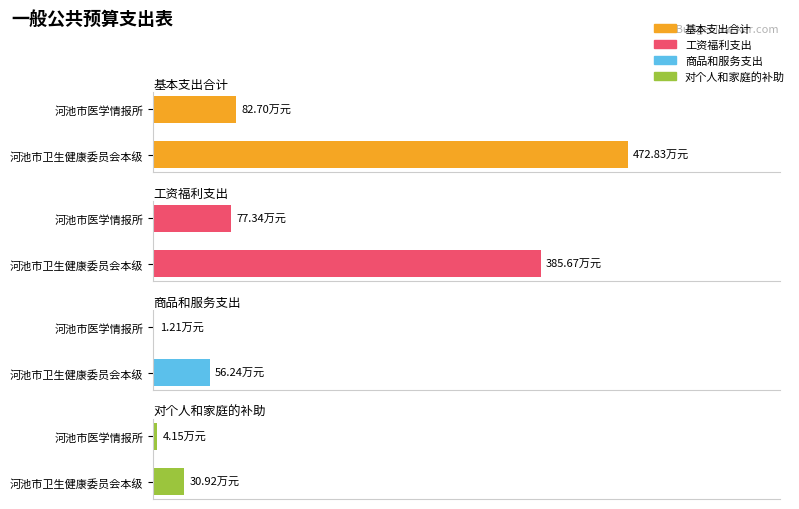

What is the lowest value of the 工资福利支出 series?

77.3